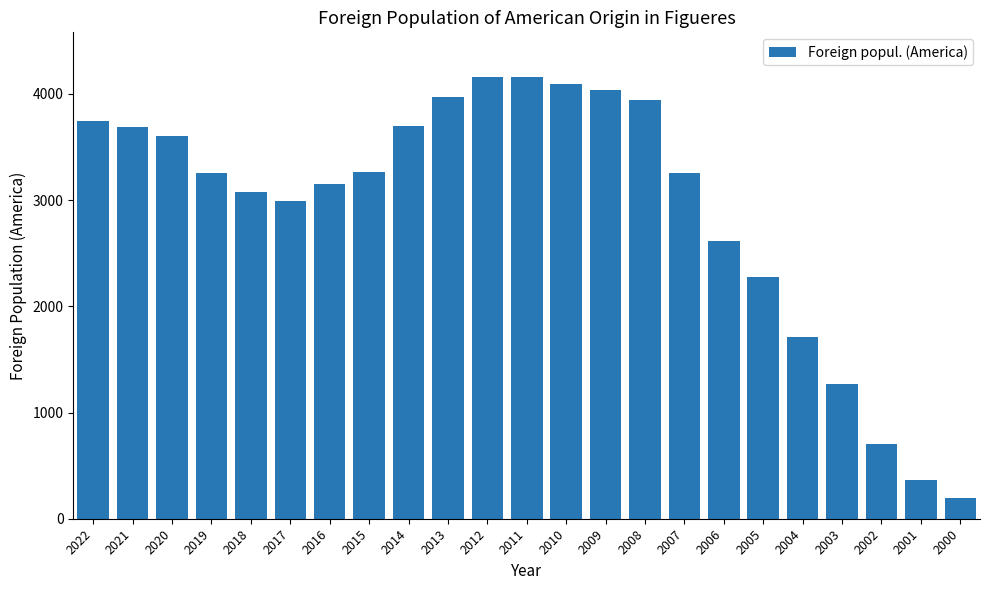

At which label is the value closest to 2177?

2005